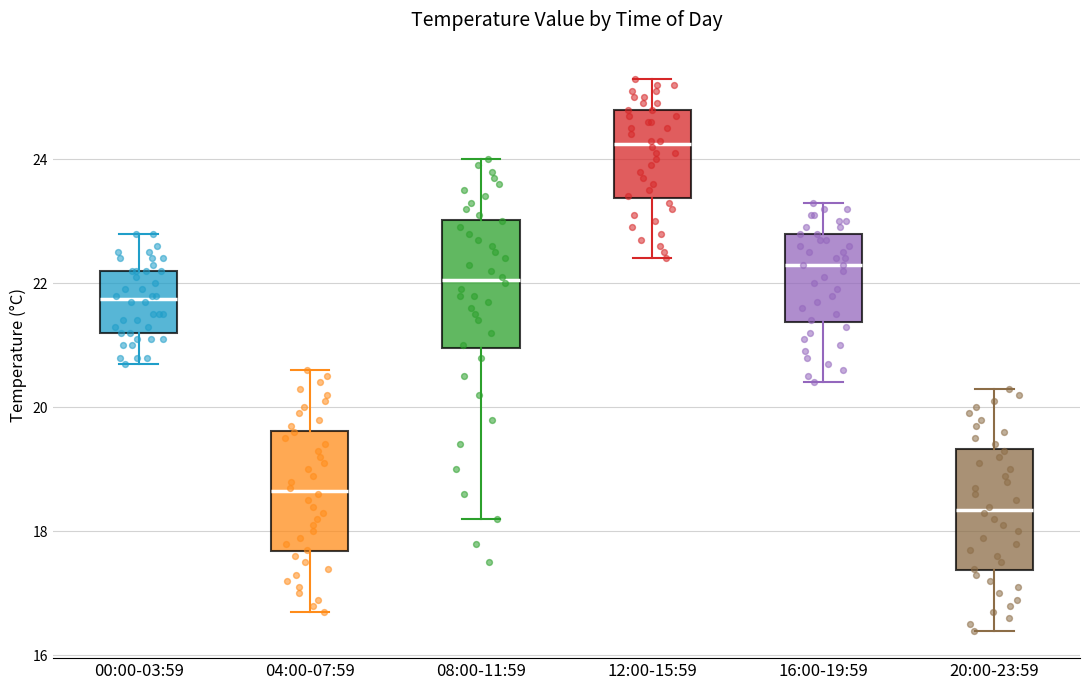

Reading left to right, transcribe this box plot: for each box, give where its median line is, the range the box spans, and where its two whiskers end, as read against the y-axis. The values are not printed on the chart, so give them approximately, as read against the axis.

00:00-03:59: median 21.8, box 21.2 to 22.2, whiskers 20.8 to 22.8
04:00-07:59: median 18.6, box 17.6 to 19.6, whiskers 16.8 to 20.6
08:00-11:59: median 22.0, box 21.0 to 23.0, whiskers 18.2 to 24.0
12:00-15:59: median 24.2, box 23.4 to 24.8, whiskers 22.4 to 25.4
16:00-19:59: median 22.4, box 21.4 to 22.8, whiskers 20.4 to 23.4
20:00-23:59: median 18.4, box 17.4 to 19.4, whiskers 16.4 to 20.4